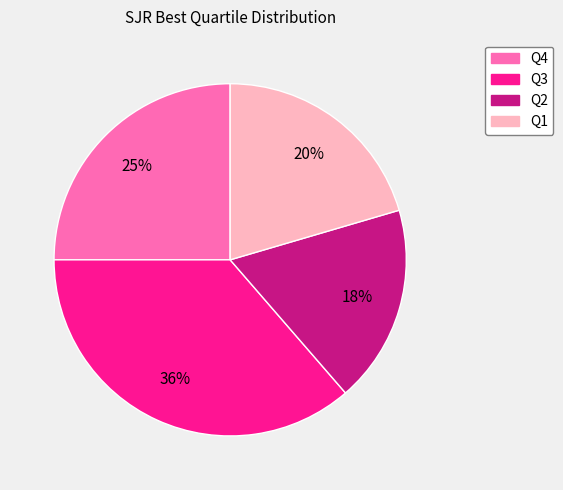

How many slices are in this pie chart?

4